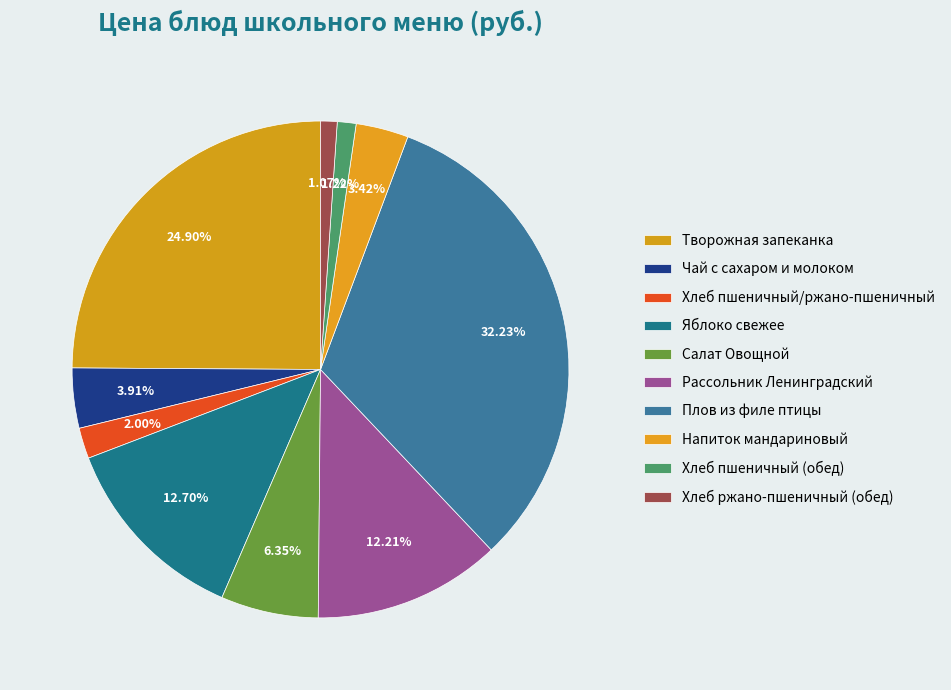

What is the change in value from Яблоко свежее to Напиток мандариновый?

-19.0